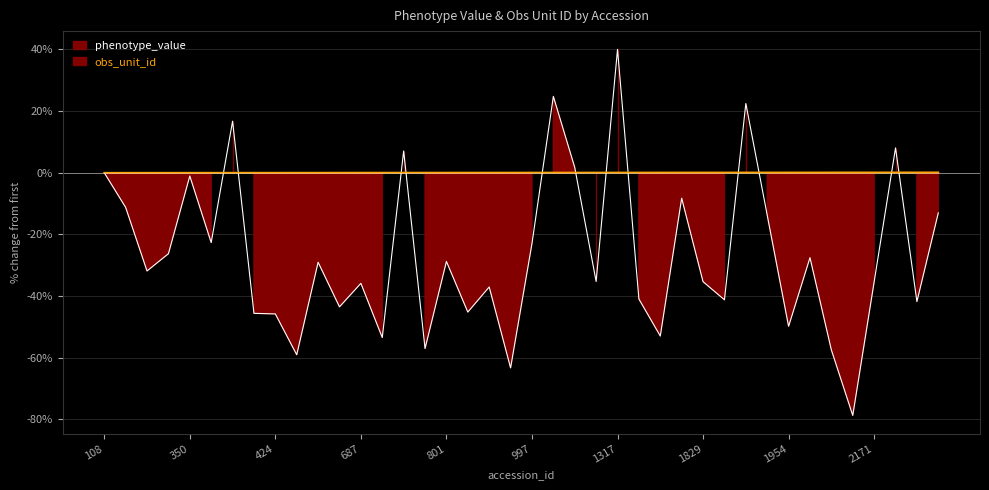

How many data points does each series have?

40